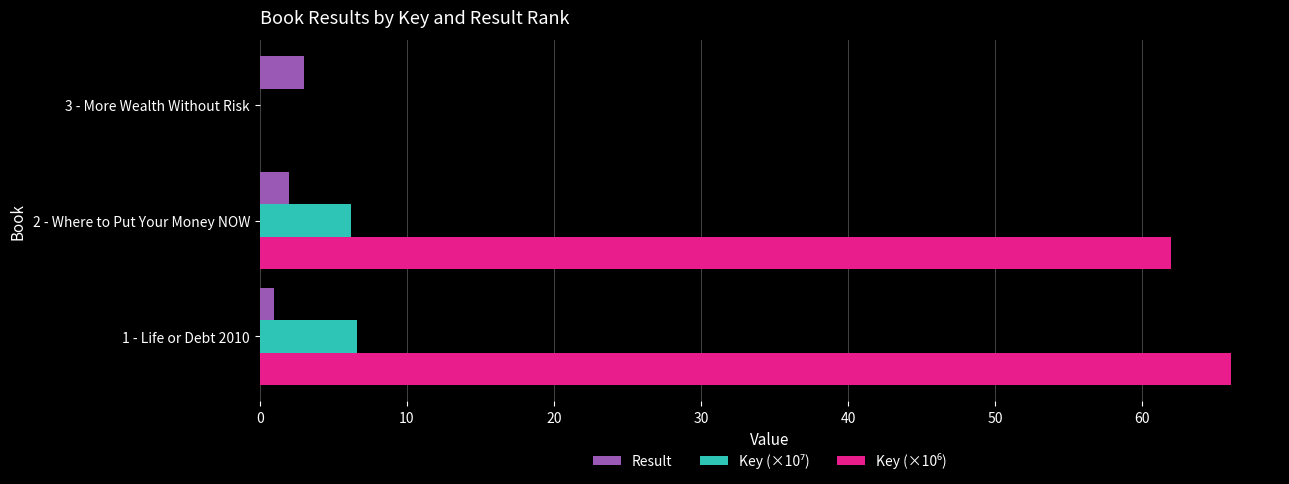

What is the maximum value for Result?

3.0